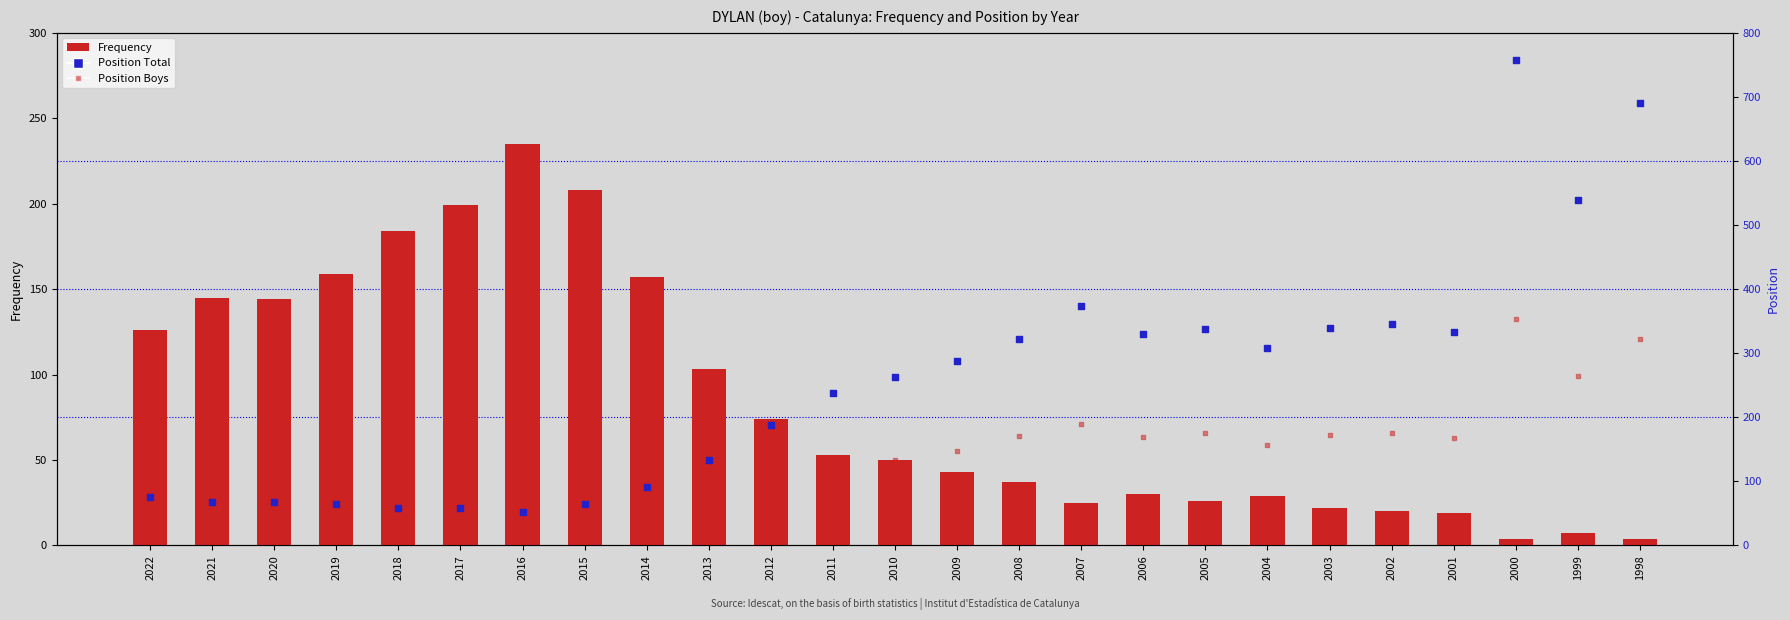

Which series has the widest spread of Y values?

Position Total